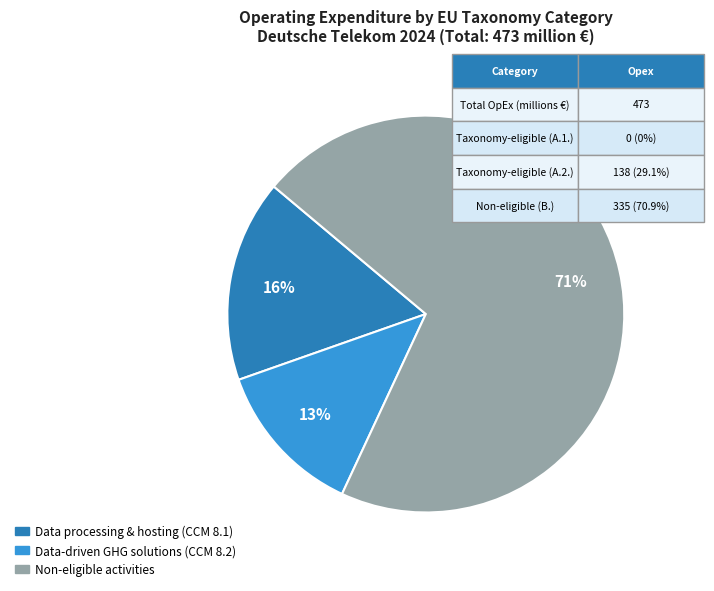

Does any single category account for the majority?

Yes